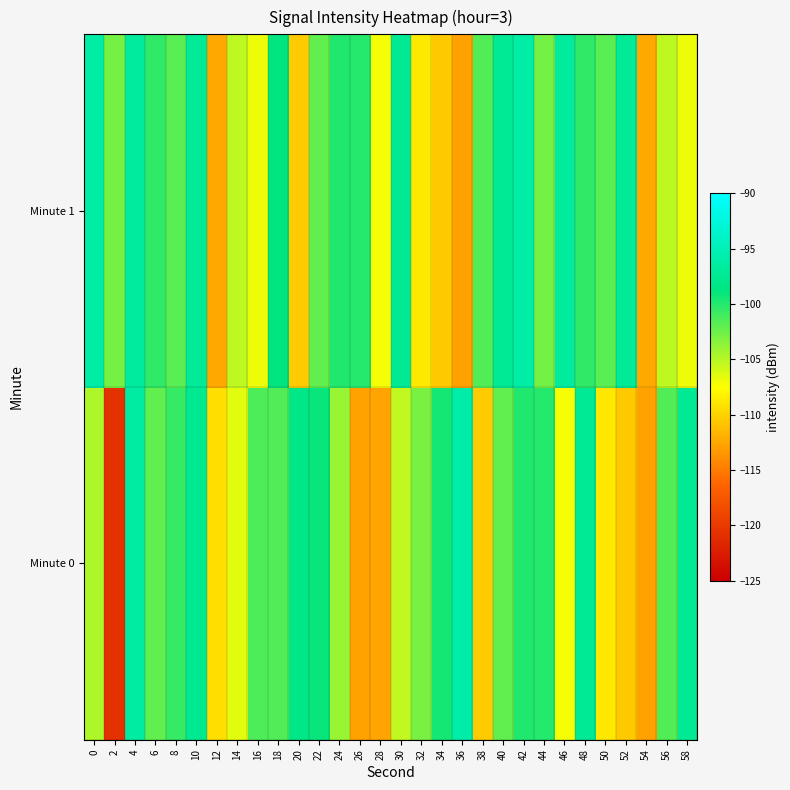

Reading left to right, transcribe all the data shown in this chart.

Minute 0: 0=-104.7	2=-120.7	4=-96.4	6=-102.1	8=-100.6	10=-97.6	12=-109.4	14=-106.5	16=-101.5	18=-101.5	20=-98.2	22=-99.1	24=-103.9	26=-112.8	28=-112.6	30=-105.4	32=-103.0	34=-99.5	36=-95.9	38=-110.4	40=-102.1	42=-99.9	44=-100.0	46=-107.1	48=-97.3	50=-108.8	52=-110.5	54=-112.8	56=-101.6	58=-97.3
Minute 1: 0=-96.2	2=-102.8	4=-96.8	6=-100.5	8=-101.8	10=-97.1	12=-112.4	14=-105.3	16=-106.9	18=-98.9	20=-110.4	22=-102.1	24=-99.9	26=-100.0	28=-107.1	30=-97.3	32=-108.8	34=-110.5	36=-112.8	38=-101.6	40=-97.3	42=-96.2	44=-102.8	46=-96.8	48=-100.5	50=-101.8	52=-97.1	54=-112.4	56=-105.3	58=-106.9